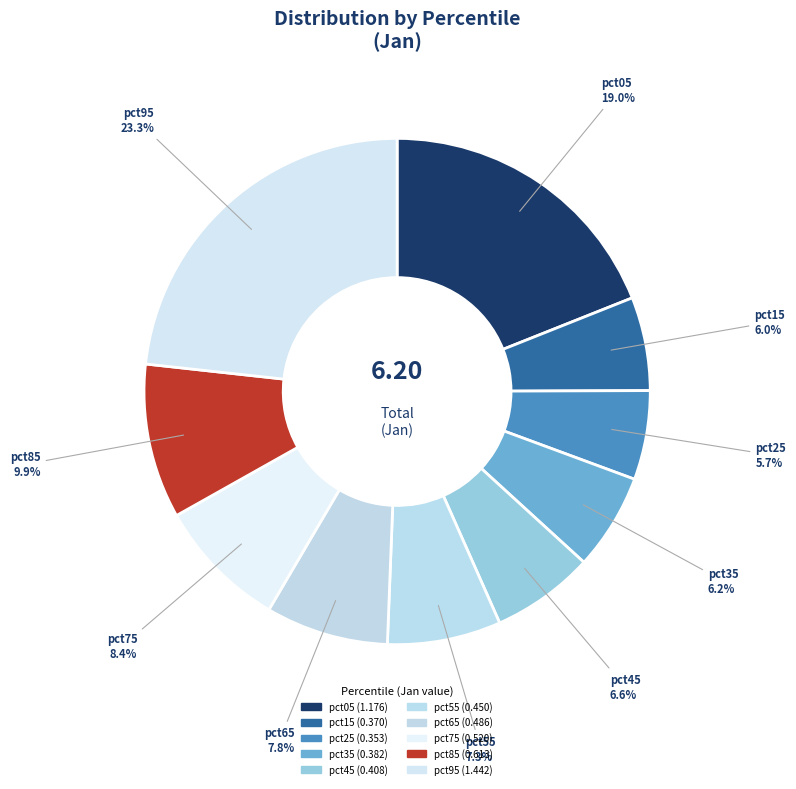

The pct25 slice represents 6% of the pie. True or false?

True